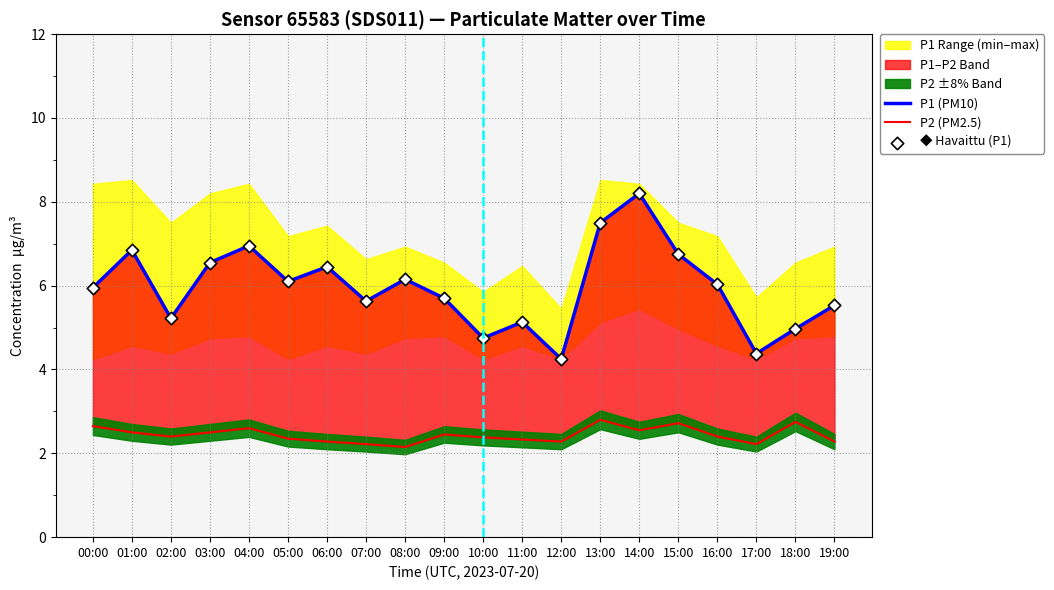

Which series has the largest Y range (max minus min)?

P1 (PM10)